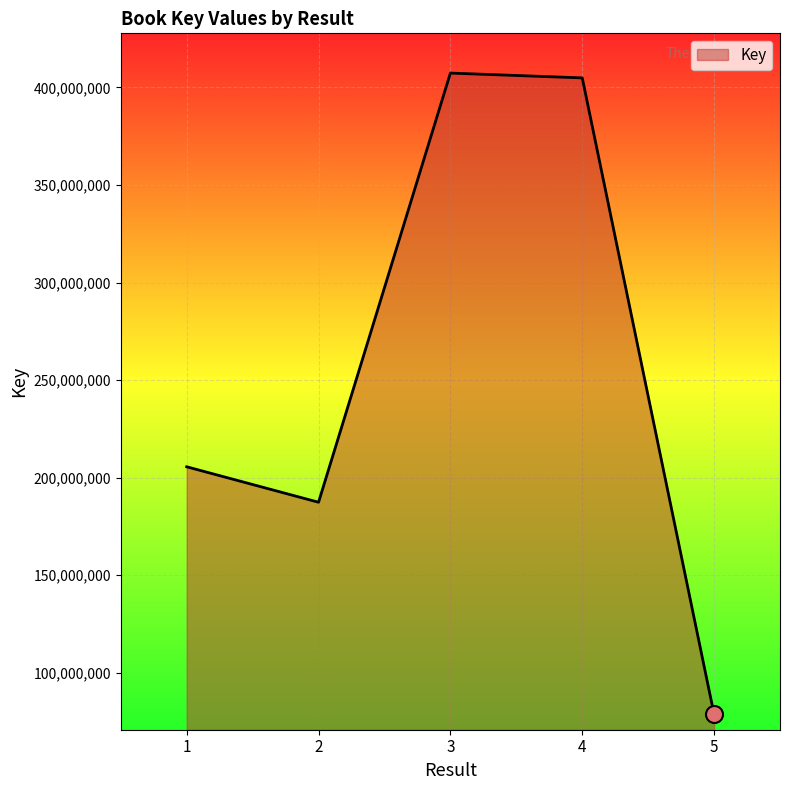

Approximately how many times larger is the value at 3 compared to 4?

1.0